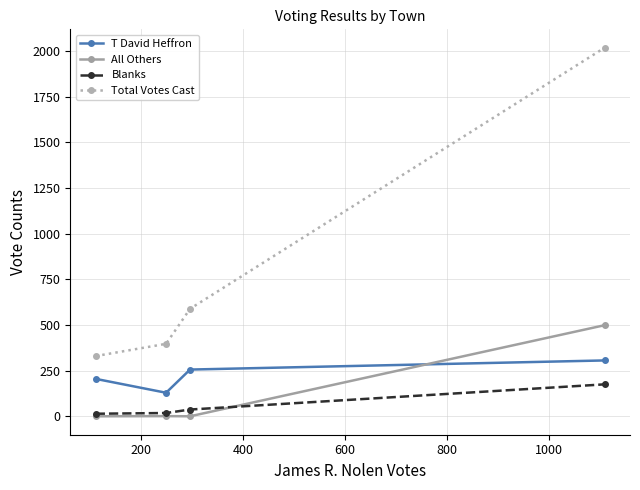

True or false: Total Votes Cast and All Others cross at least once.

False